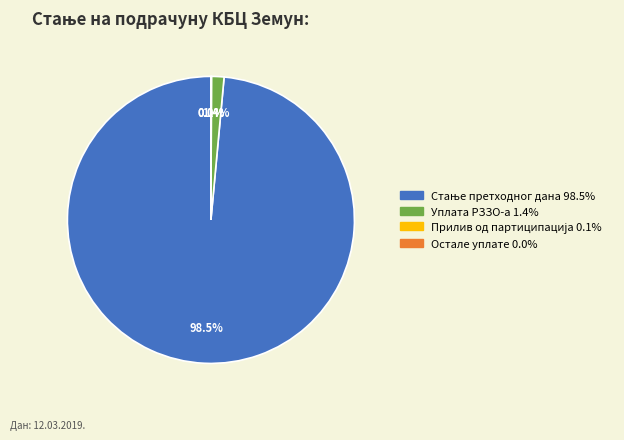

Is it true that Прилив од партиципација is 0% of the pie?

True